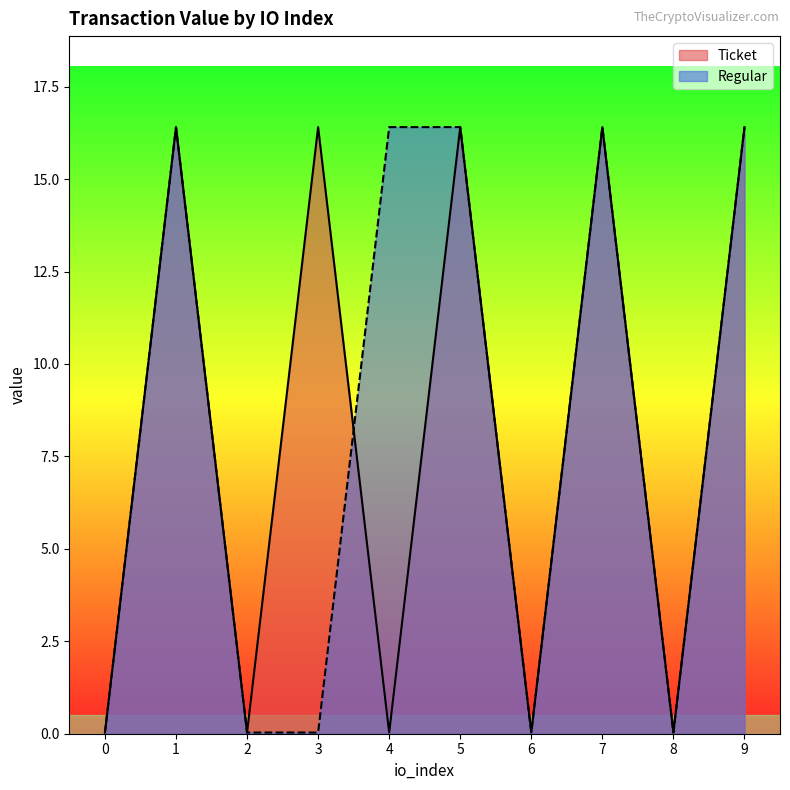

What is the sum of all Regular values?

82.2